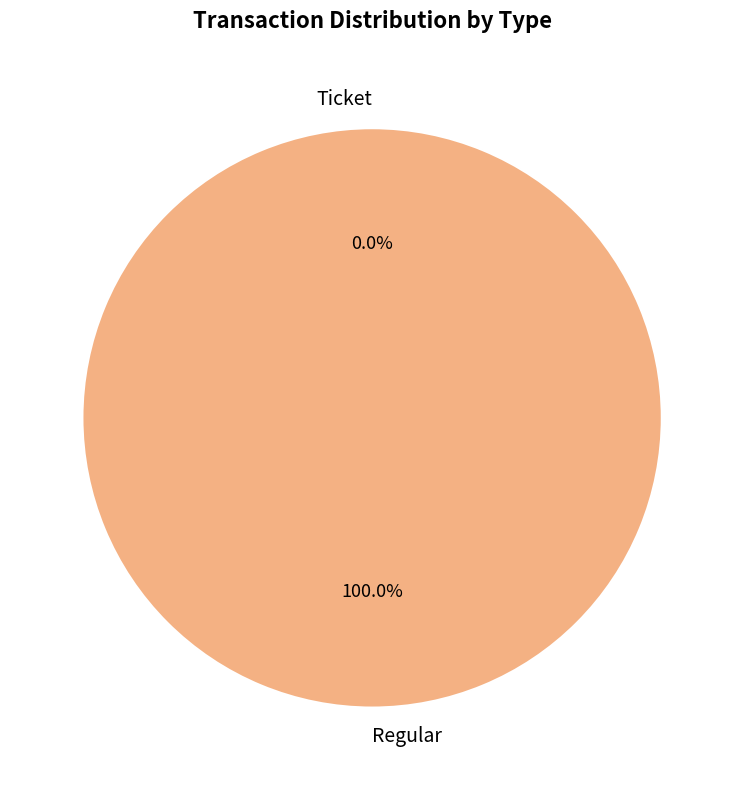

How many segments does this pie chart have?

2